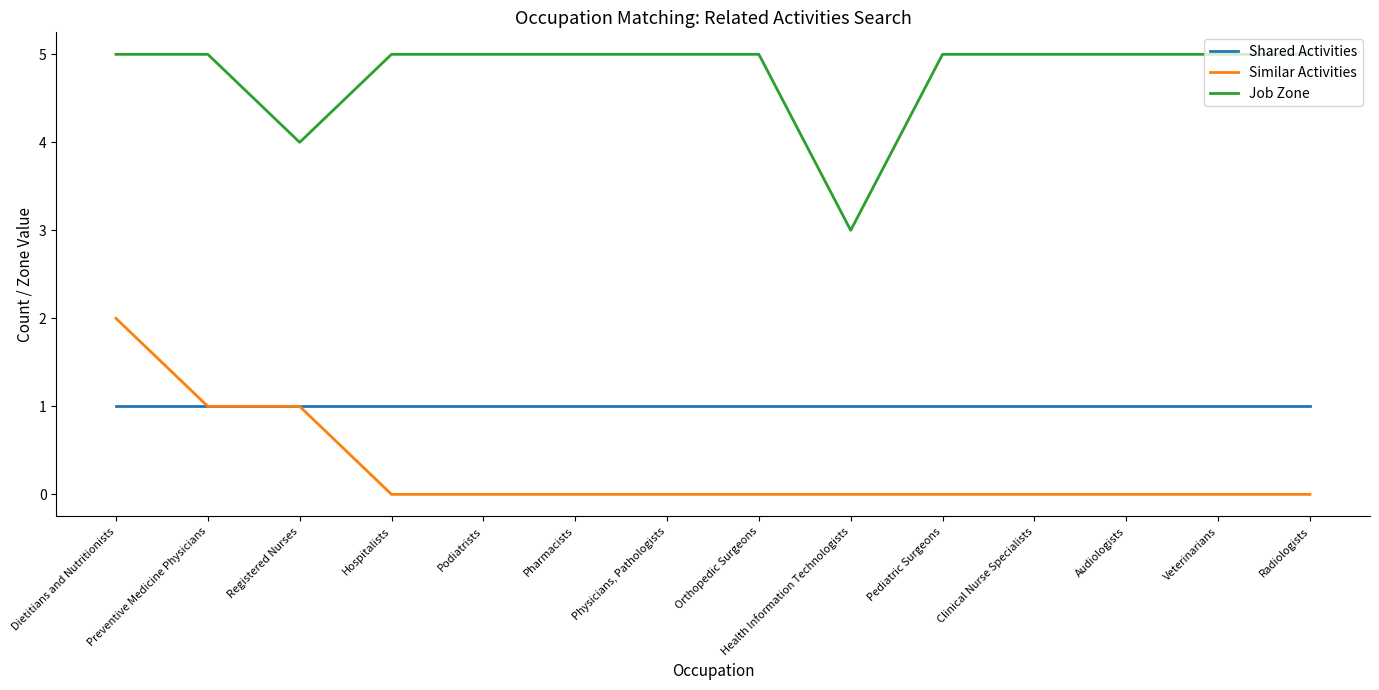

What position from the left is Veterinarians?

13